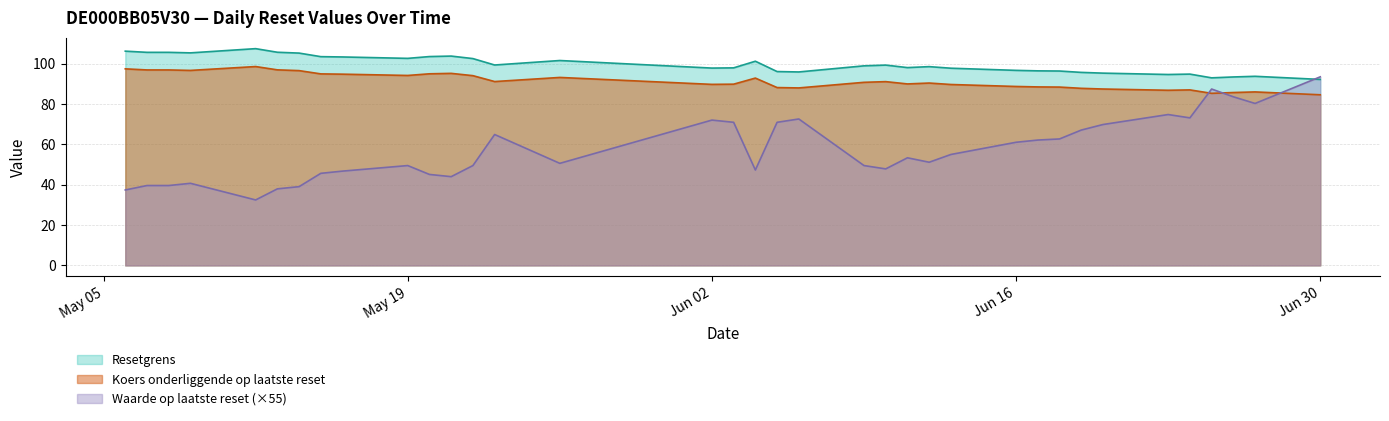

What is the minimum value for Resetgrens?

92.2